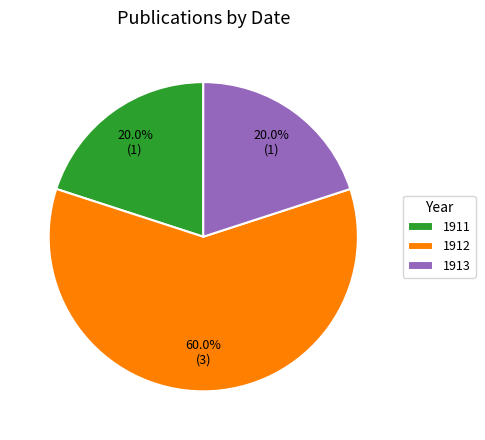

Which slice is the largest?

1912